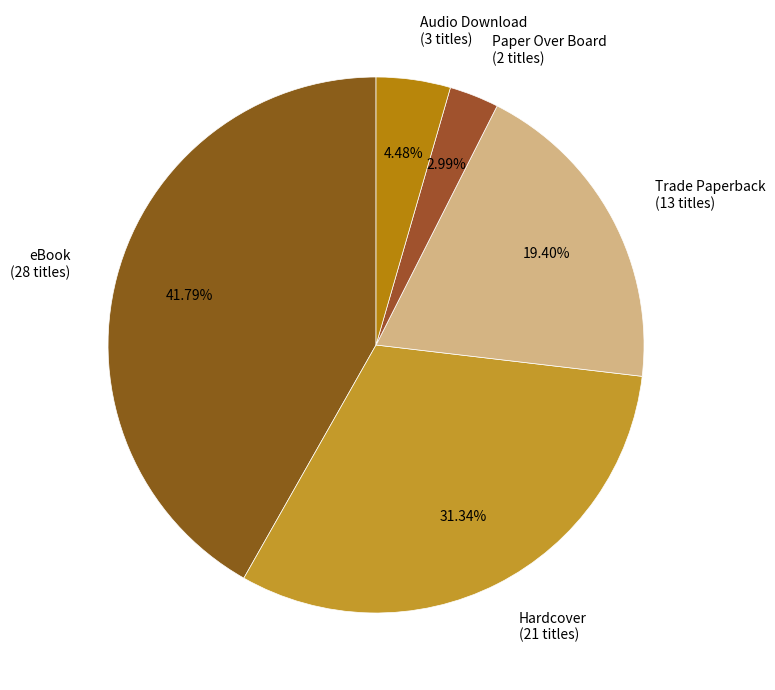

To the nearest percent, what percentage of the pie is eBook?

42%